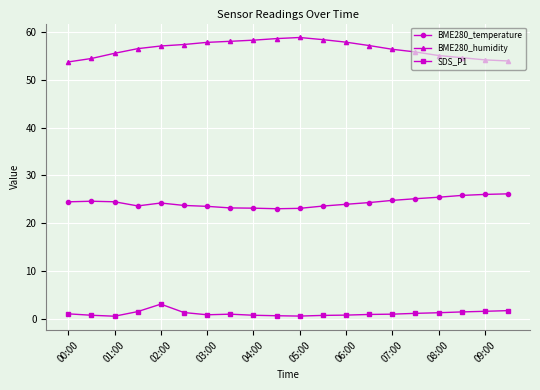

What is the minimum value for BME280_humidity?

53.8